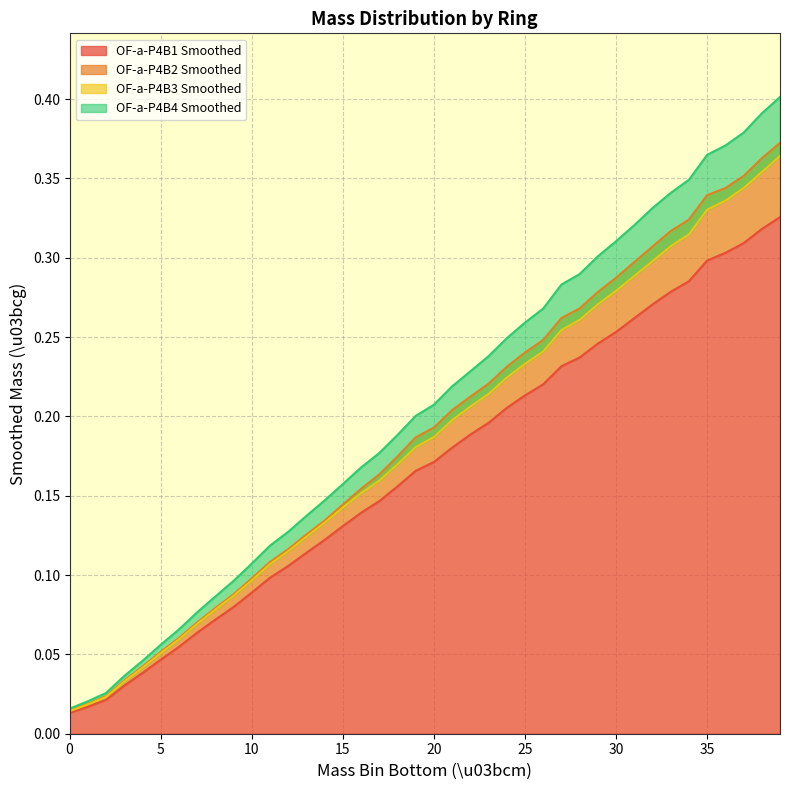

True or false: OF-a-P4B3 Smoothed and OF-a-P4B4 Smoothed intersect in this chart.

False